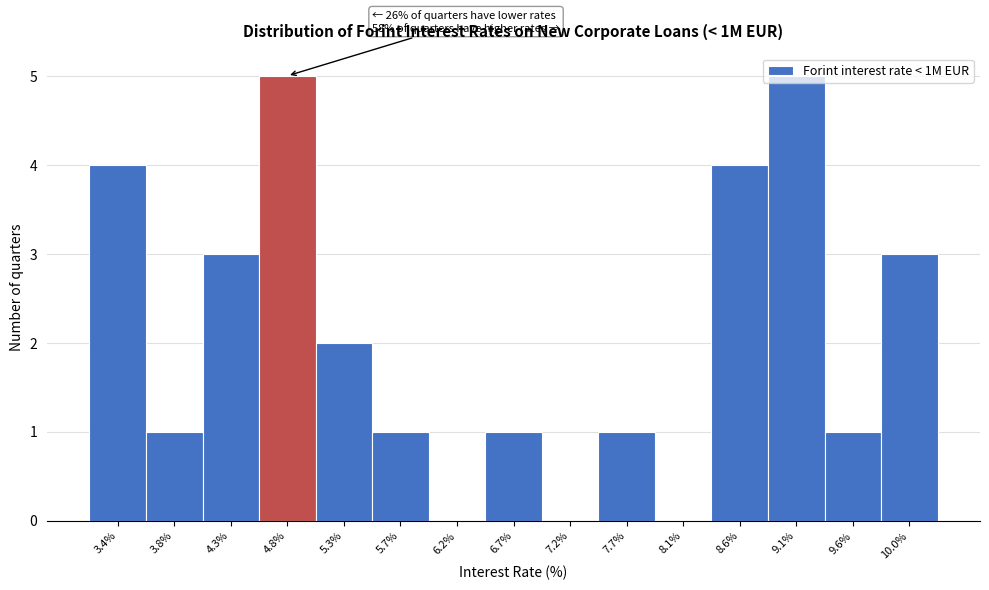

What is the sum of all values?

31